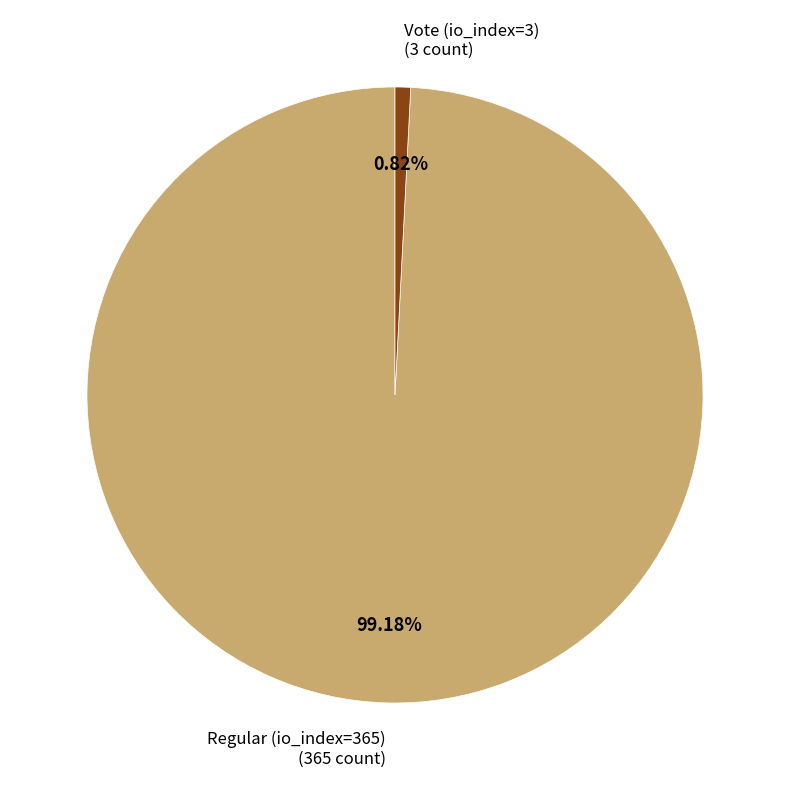

Does any single category account for the majority?

Yes